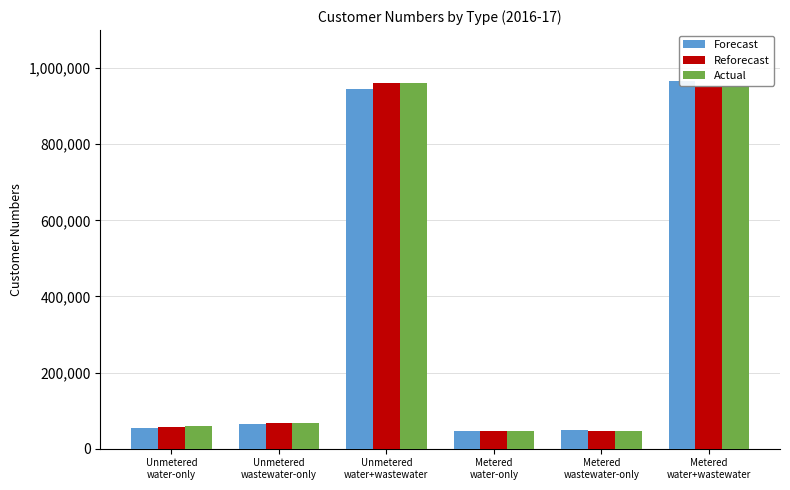

List the series in order of their peak value, highest first.

Forecast, Reforecast, Actual